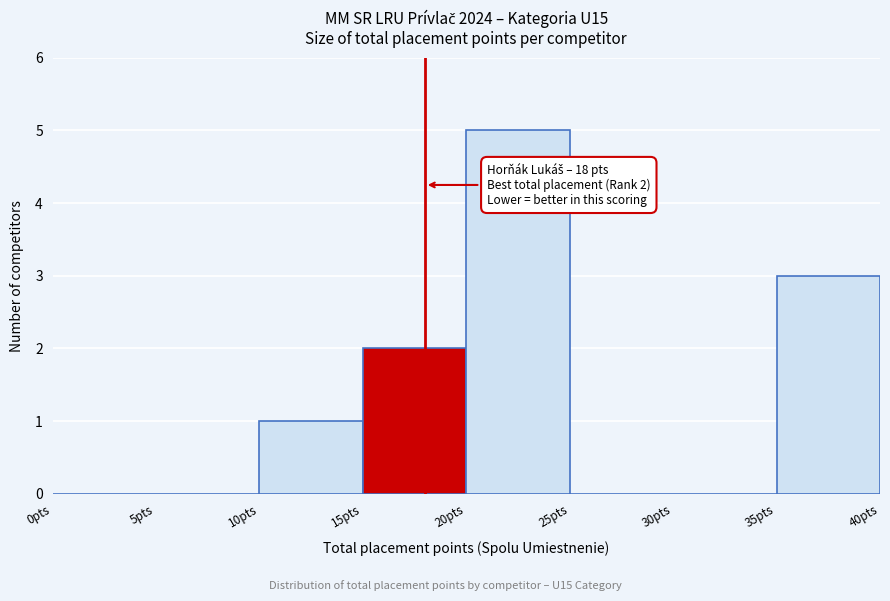

Over which range of the x-axis is the bar tallest?

20 to 25